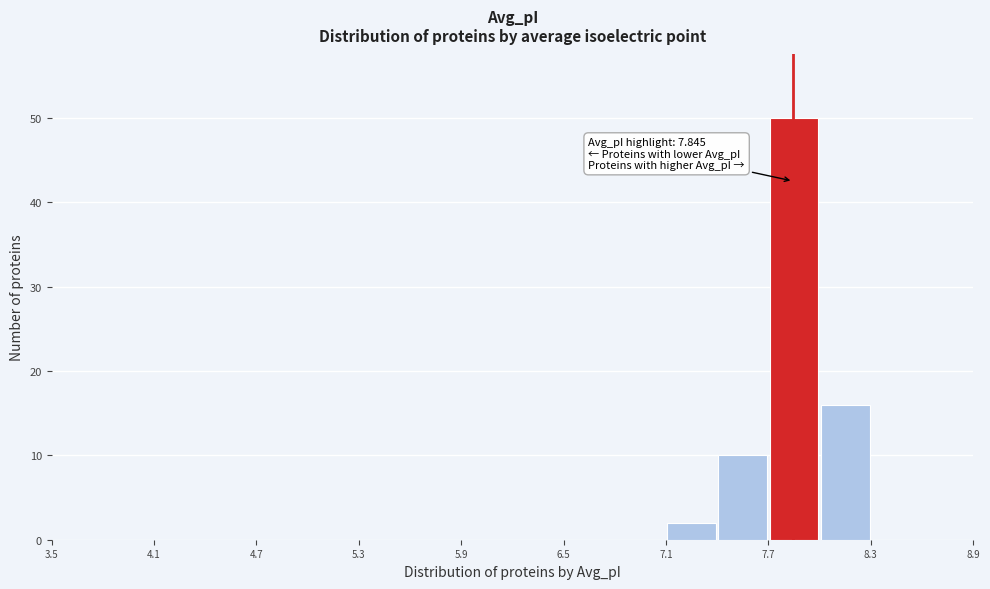

Around what value on the x-axis is the tallest bar? Give the approximate position of its centre, as read against the axis.

7.9